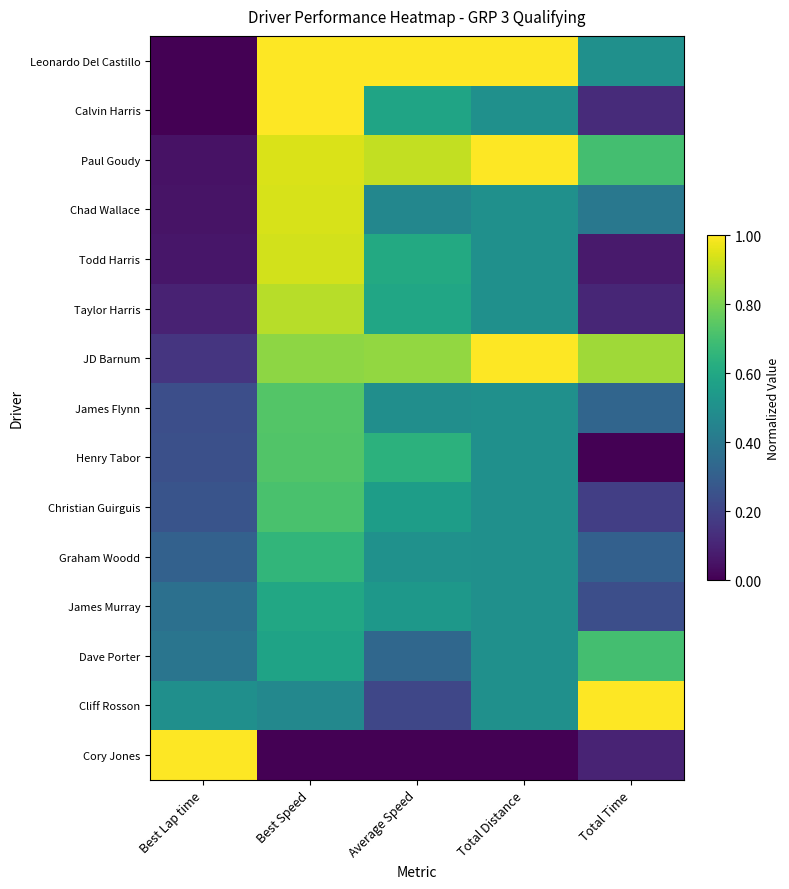

What is the spread (max minus min) of values at Total Time?

1.0